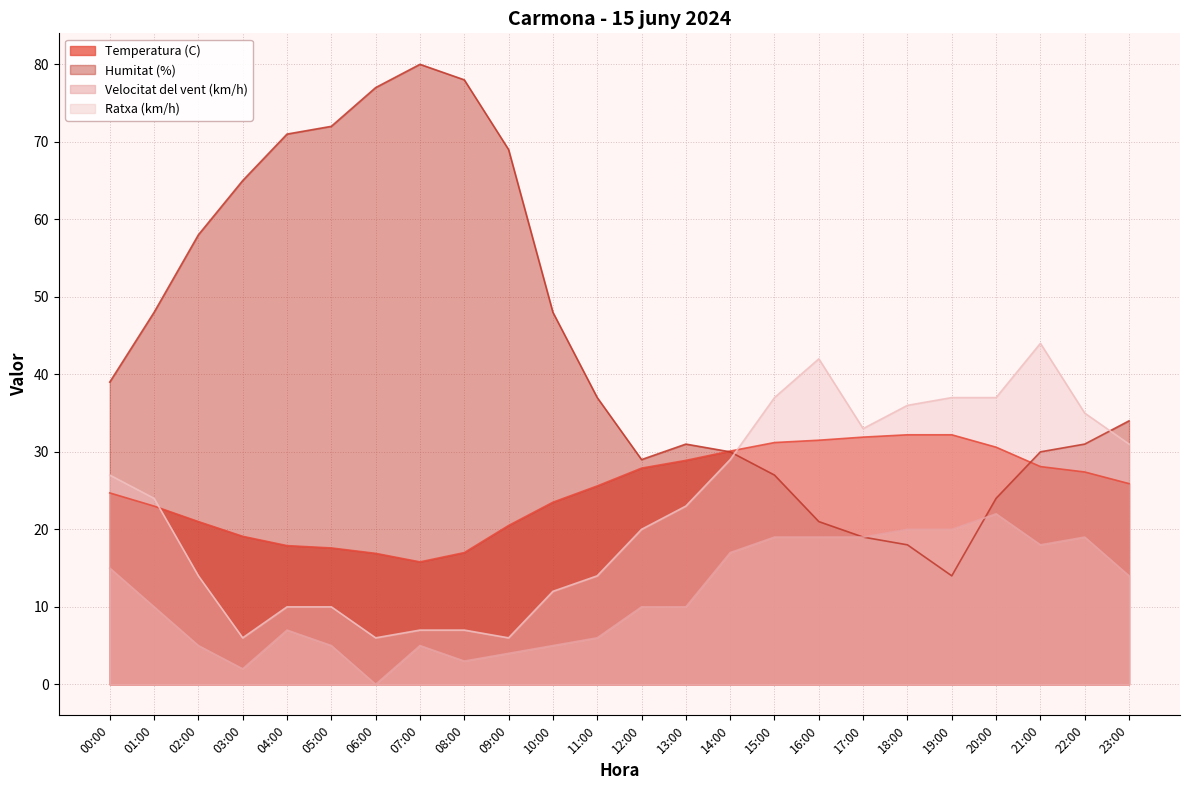

At which label does Velocitat del vent (km/h) first exceed 10?

00:00